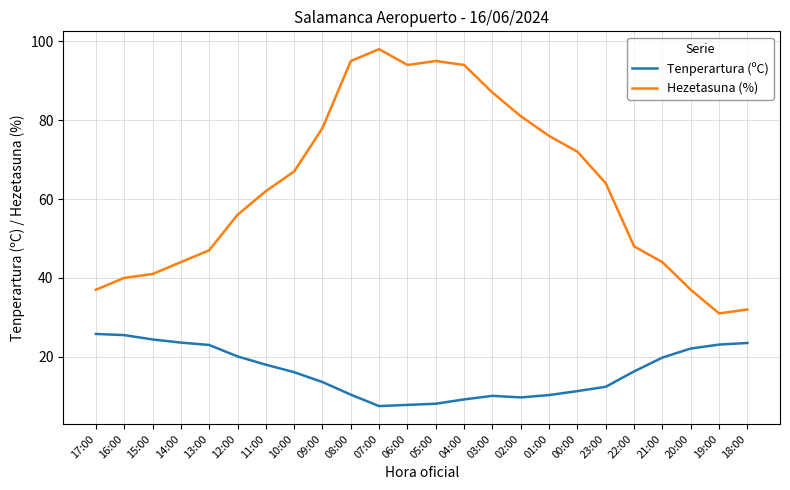

Which series has the largest range (max minus min)?

Hezetasuna (%)